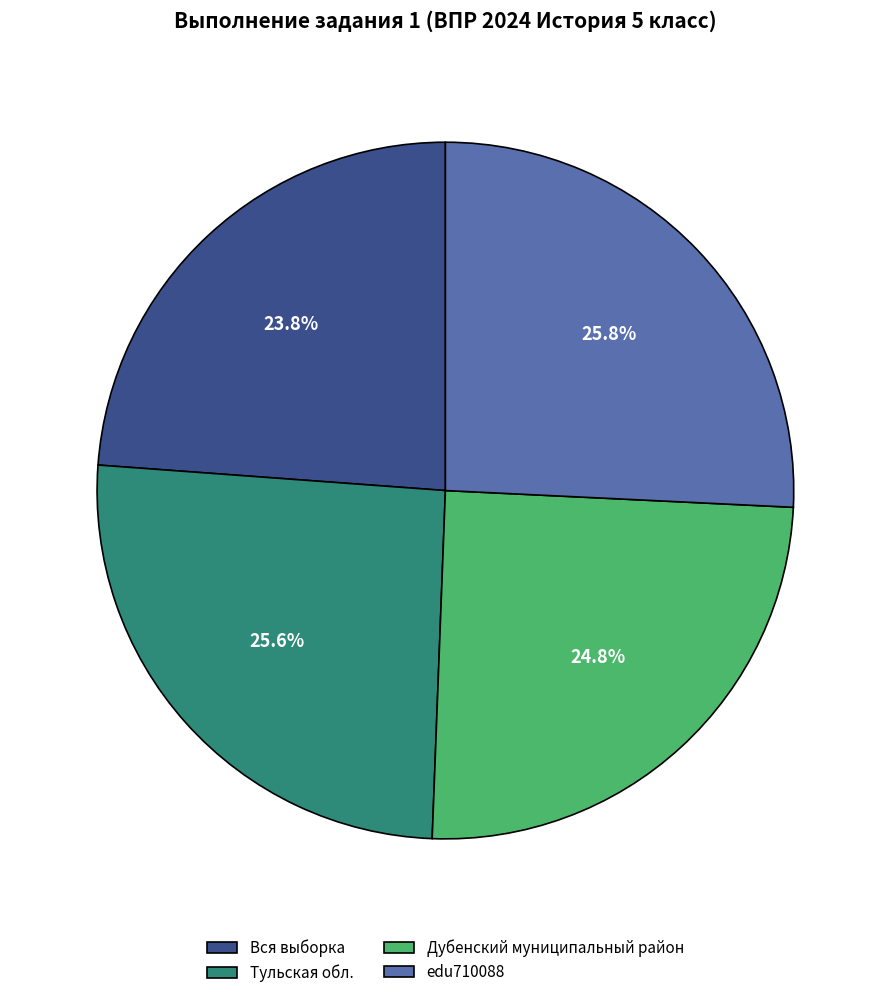

Is there a majority slice in this chart?

No